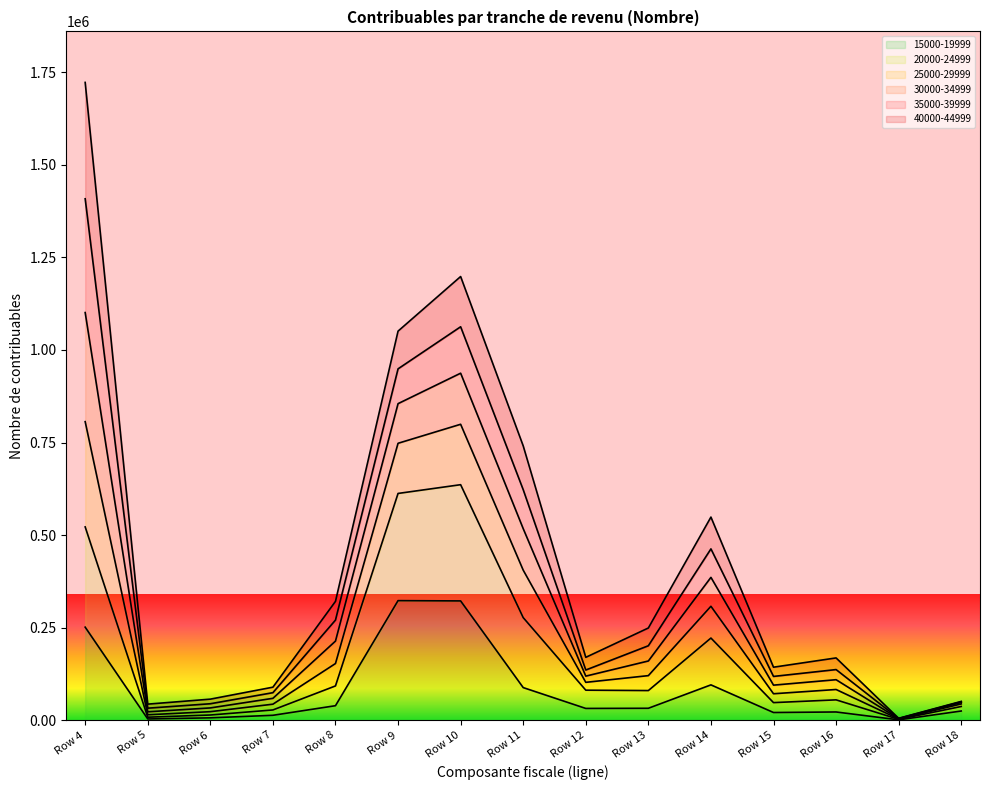

True or false: 20000-24999 and 15000-19999 cross at least once.

False